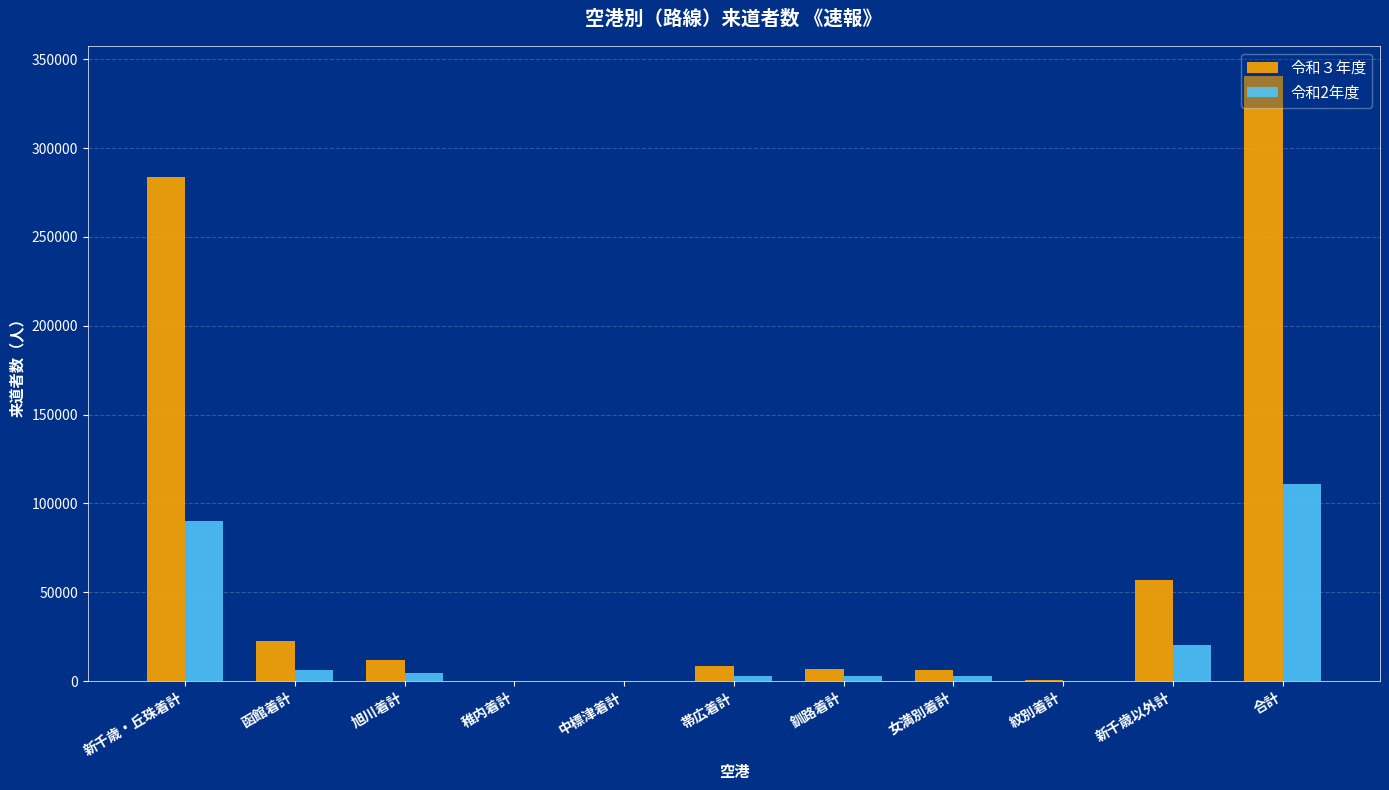

Is the value of 令和2年度 at 新千歳・丘珠着計 greater than the value of 令和３年度 at 函館着計?

Yes